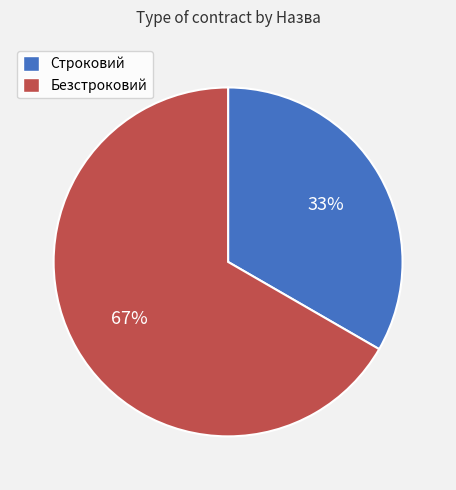

Combined, do Безстроковий and Строковий account for over 50%?

Yes